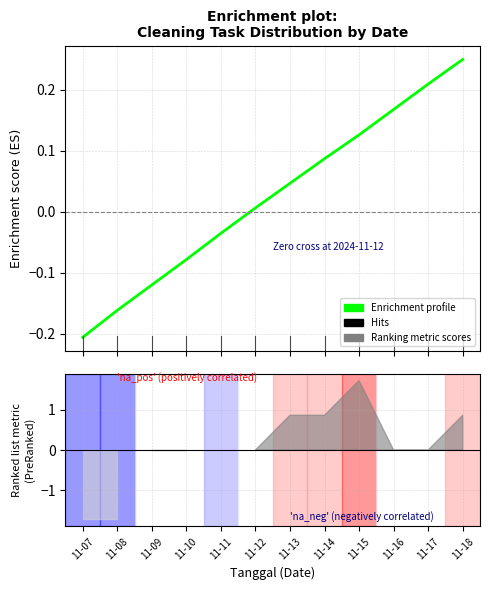

Where is the data nearest to the value 0?

11-12